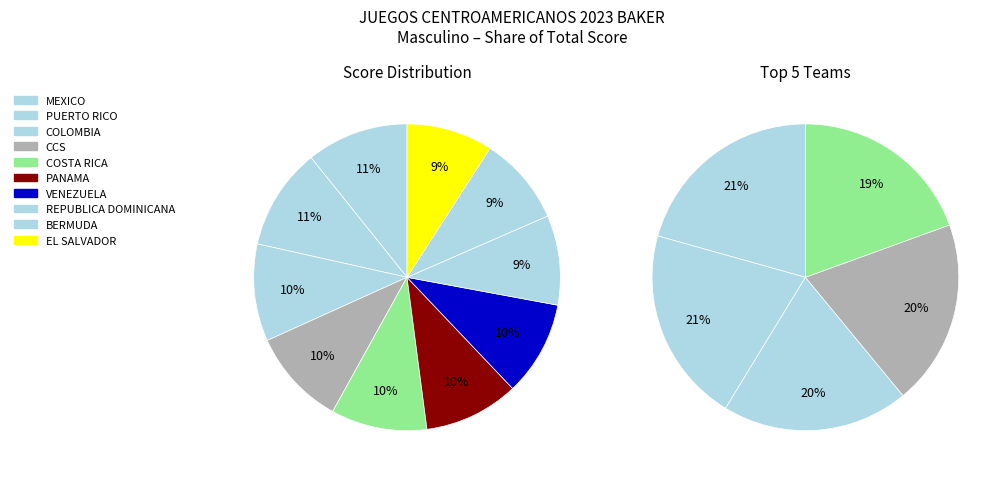

Is there any slice that represents more than half of the pie?

No